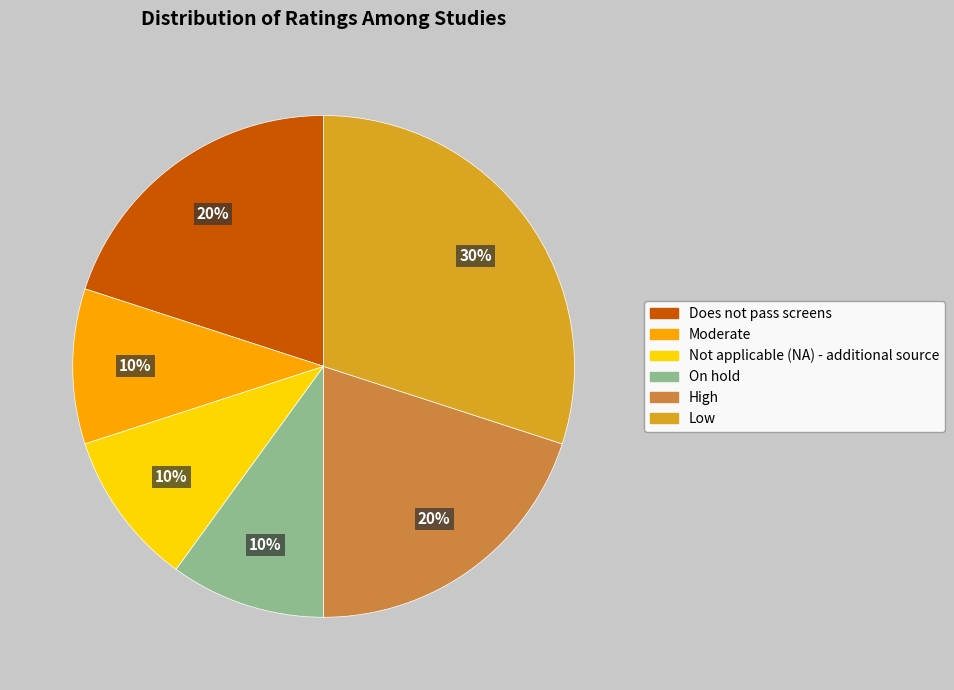

What is the largest slice in the pie chart?

Low